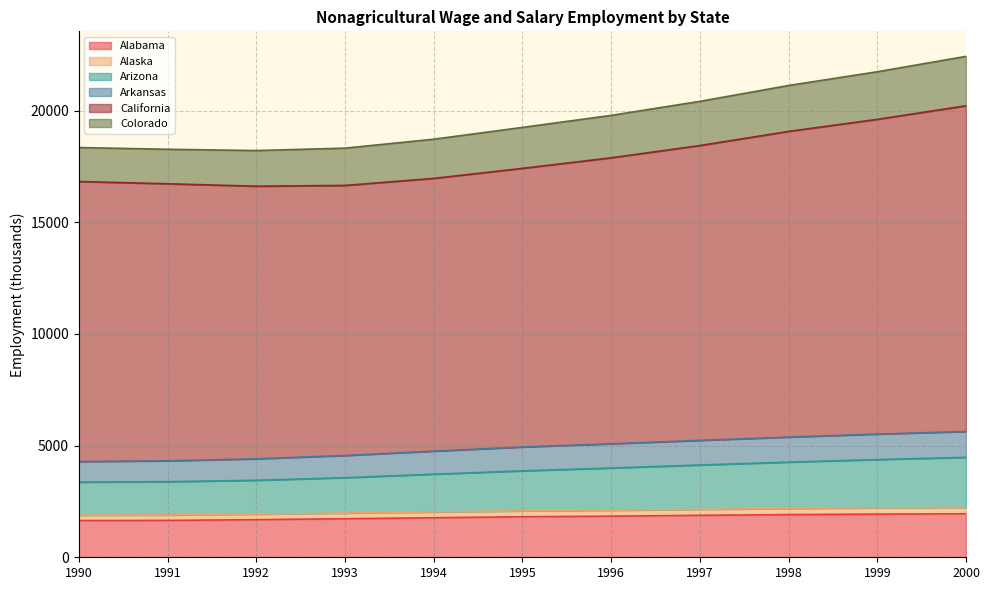

The Alaska series shows 3529.1 at 1994. True or false?

False